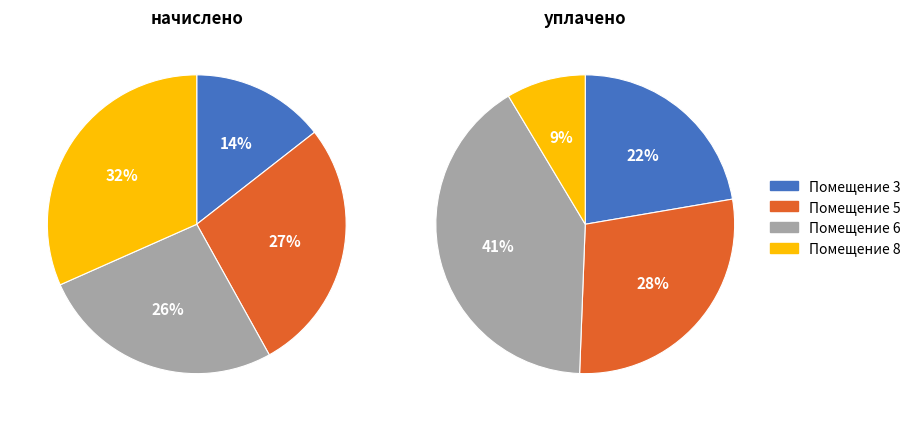

Does 5 represent more than half of the total?

No